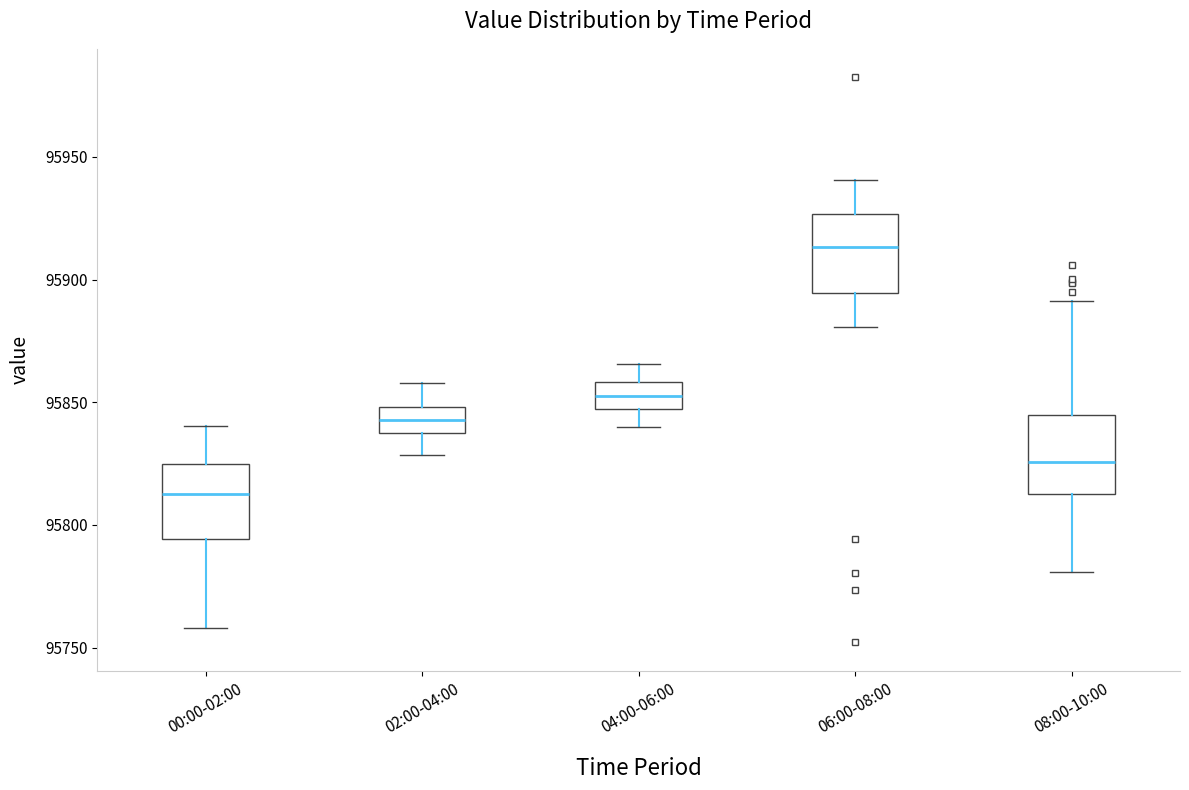

Where does the lower whisker of the box for 06:00-08:00 end on the y-axis? The values are not printed on the chart, so give them approximately, as read against the axis.

95880